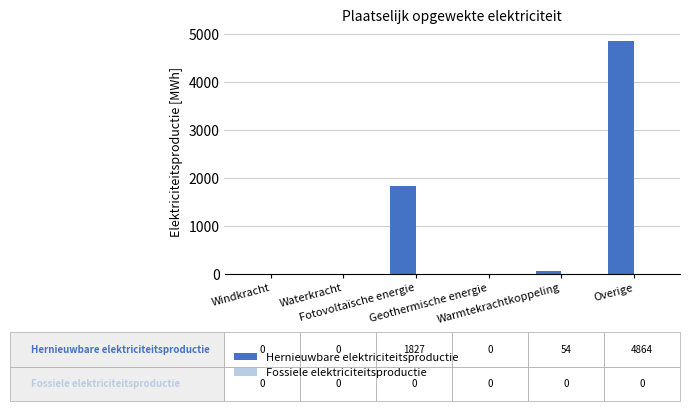

What is the greatest value displayed?

4864.5